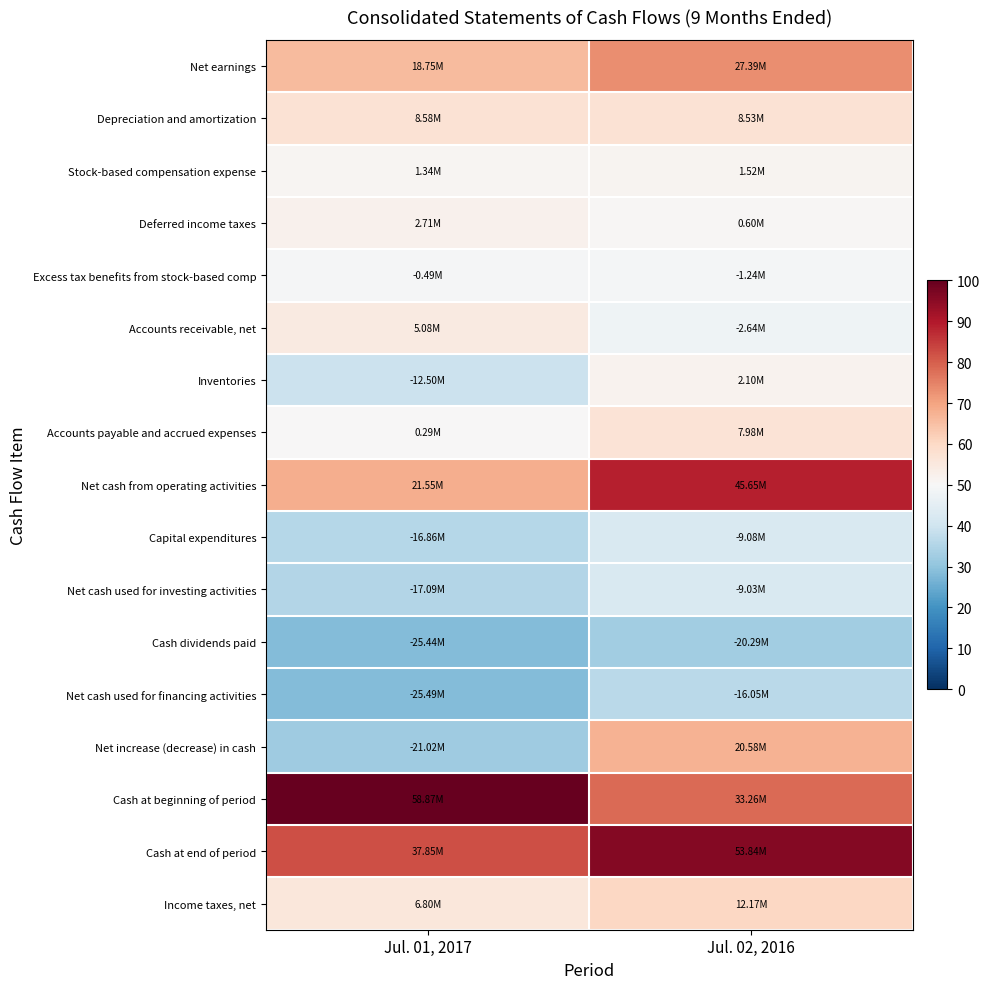

What is the total value across all series at Jul. 02, 2016?

981.9